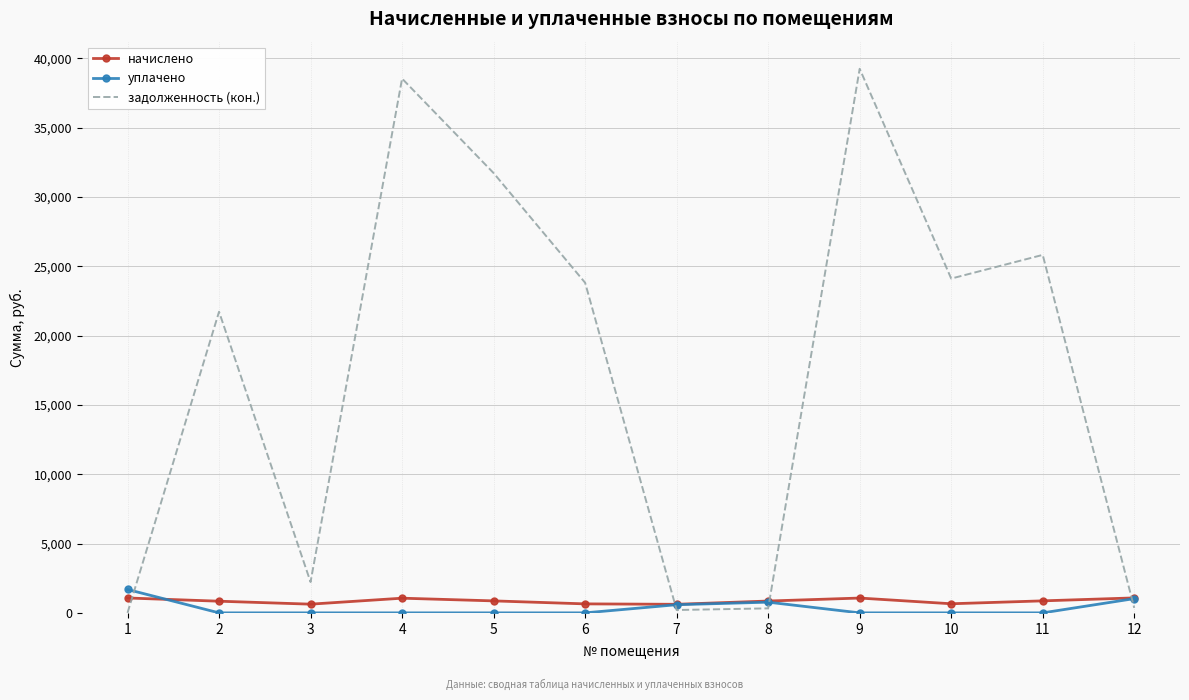

Which series has the largest total across all categories?

задолженность (кон.)